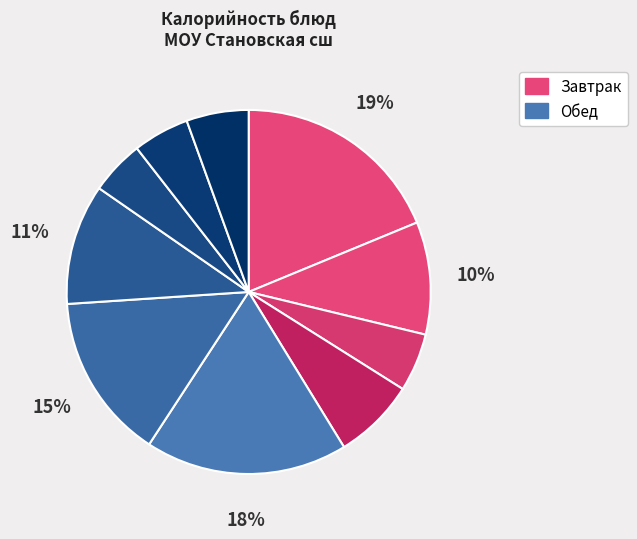

How many slices are in this pie chart?

10